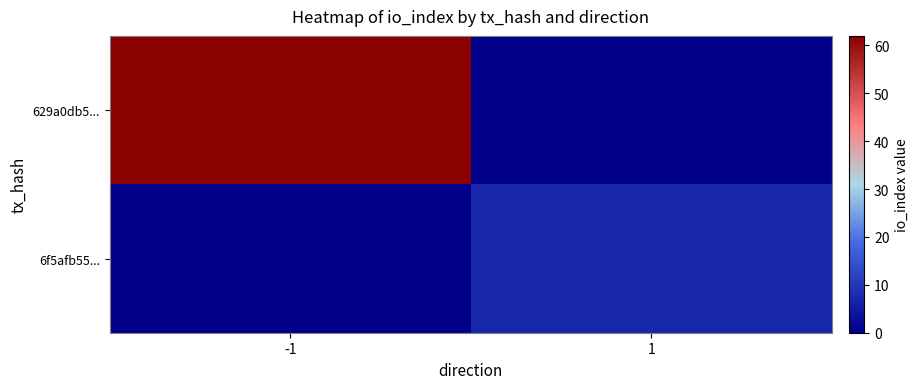

Reading right to left, extract all data points from this chart.

629a0db5...: 1=0	-1=62
6f5afb55...: 1=7	-1=0